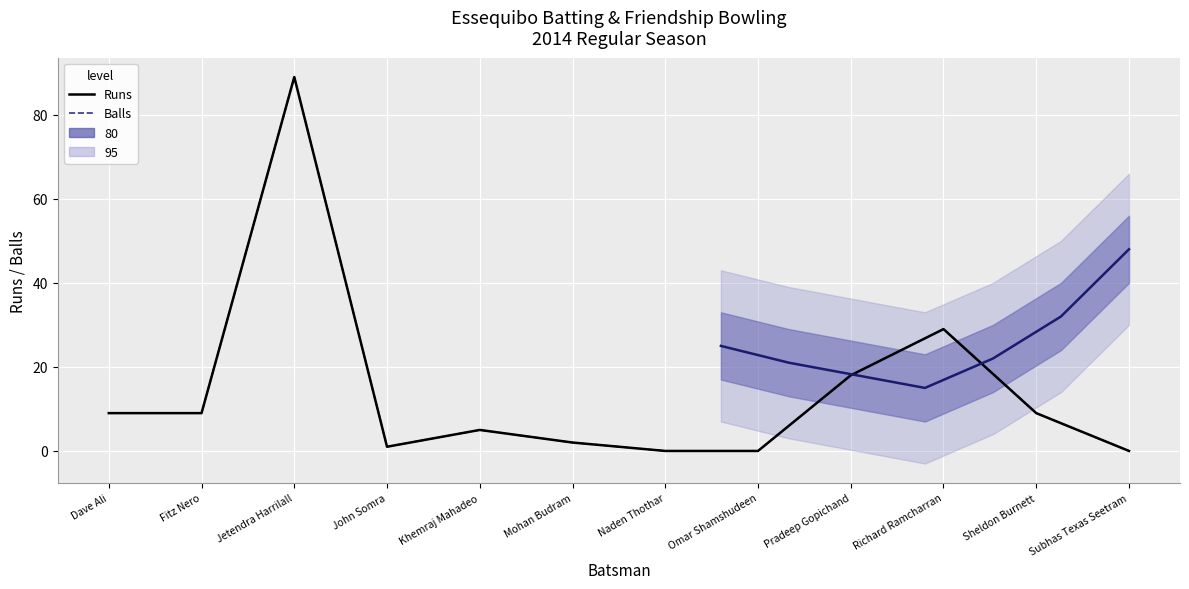

What is the difference between the Runs values at Dave Ali and Subhas Texas Seetram?

9